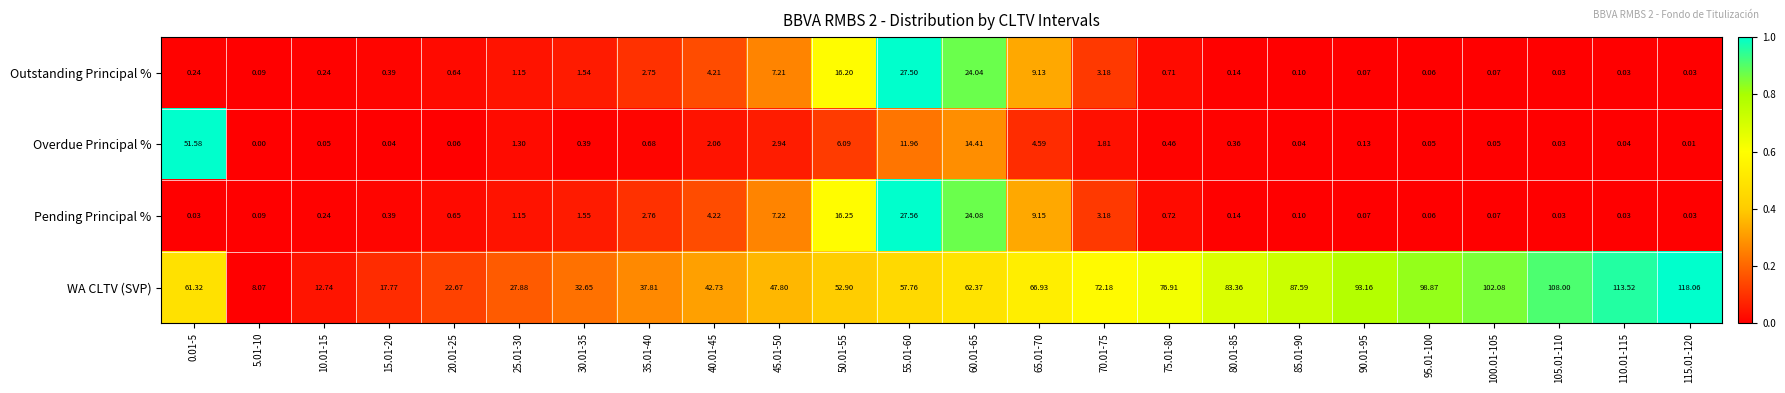

Which series has the largest total across all categories?

WA CLTV (SVP)